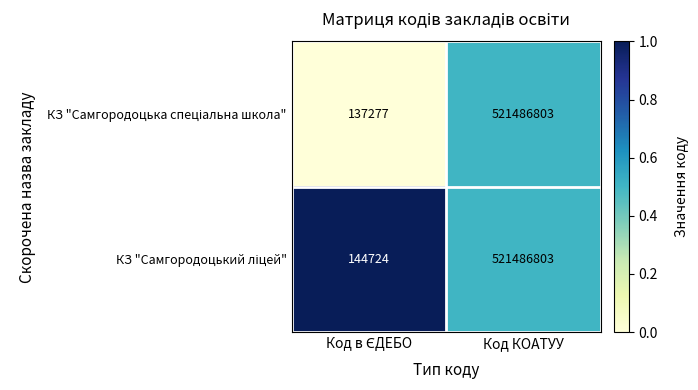

Which category has the highest value across all series?

Код КОАТУУ